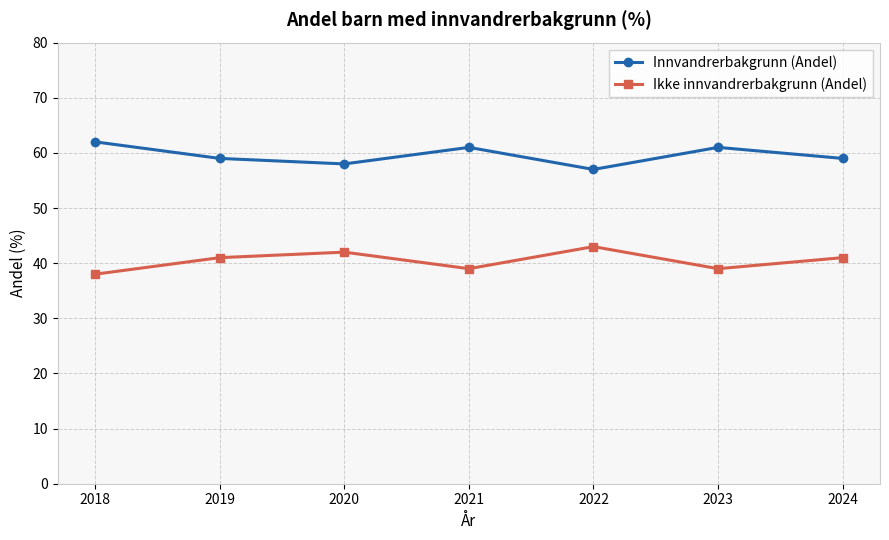

At which category does Innvandrerbakgrunn (Andel) reach its first local peak?

2021